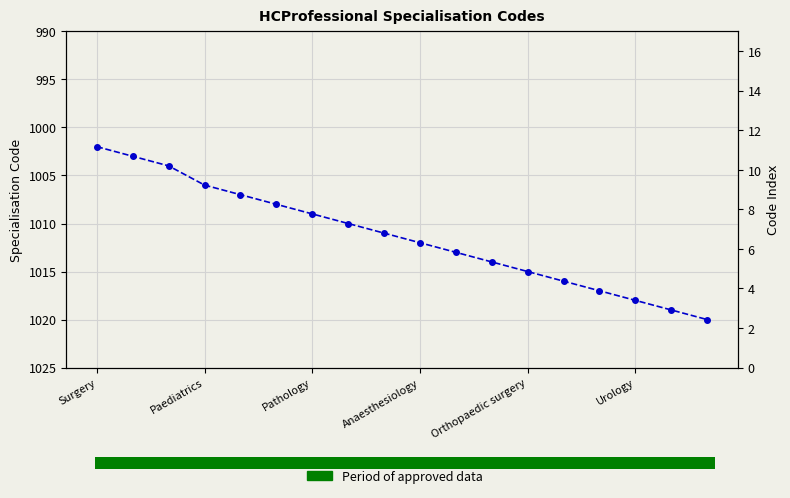

Reading left to right, extract all data points from this chart.

1002	1003	1004	1006	1007	1008	1009	1010	1011	1012	1013	1014	1015	1016	1017	1018	1019	1020